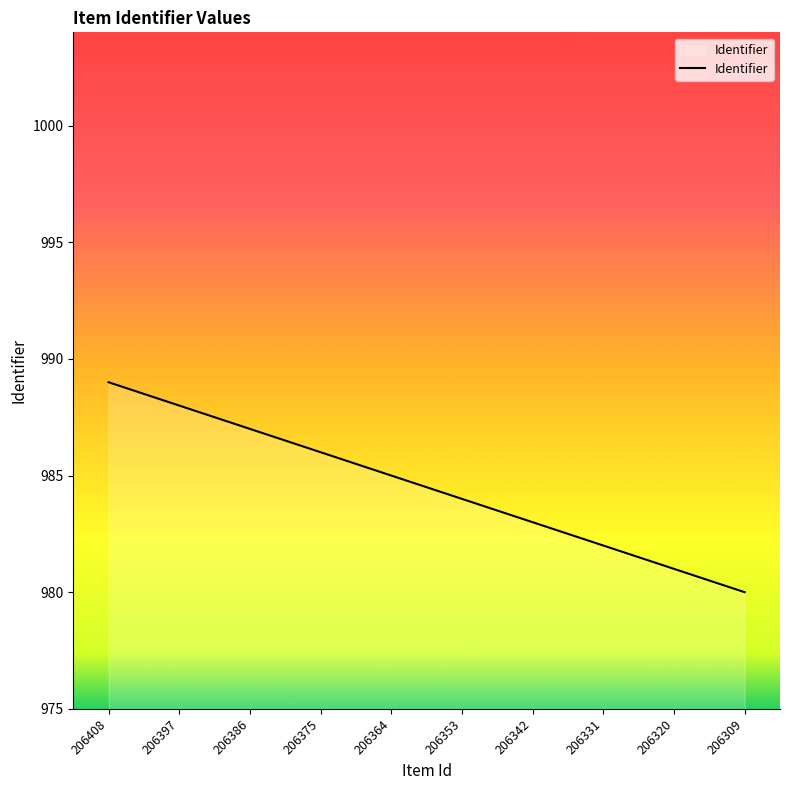

What is the difference between the maximum and minimum values?

9